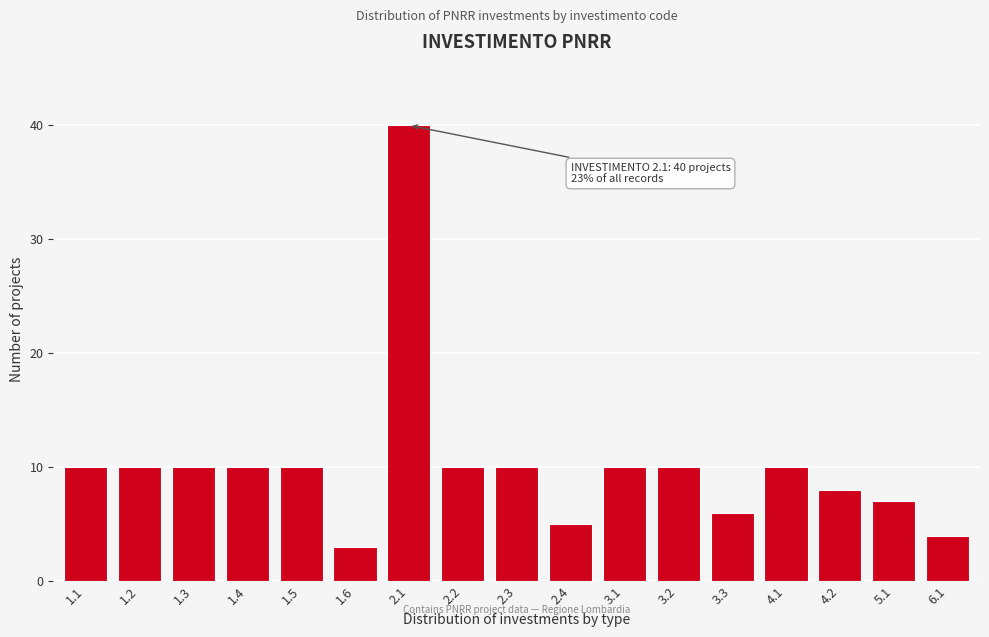

Reading left to right, extract all data points from this chart.

10	10	10	10	10	3	40	10	10	5	10	10	6	10	8	7	4